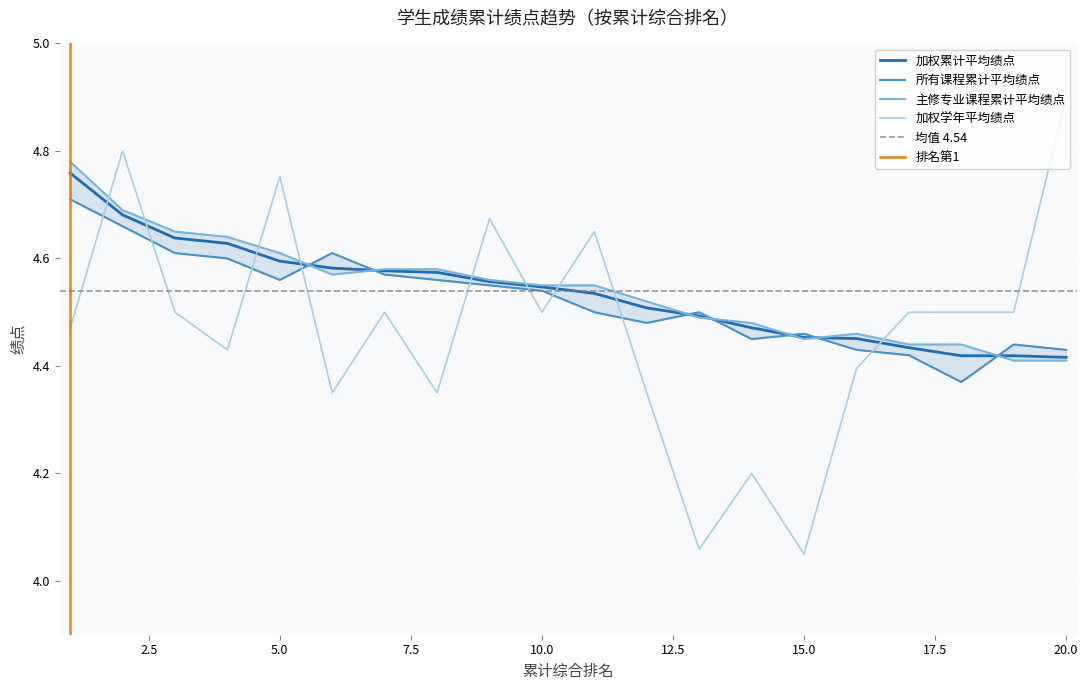

Is it true that 加权学年平均绩点 equals 4.5 at 1?

True